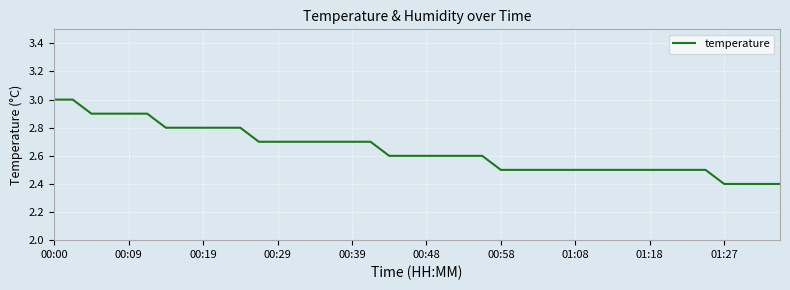

Is this an area chart (filled region under the line)?

No